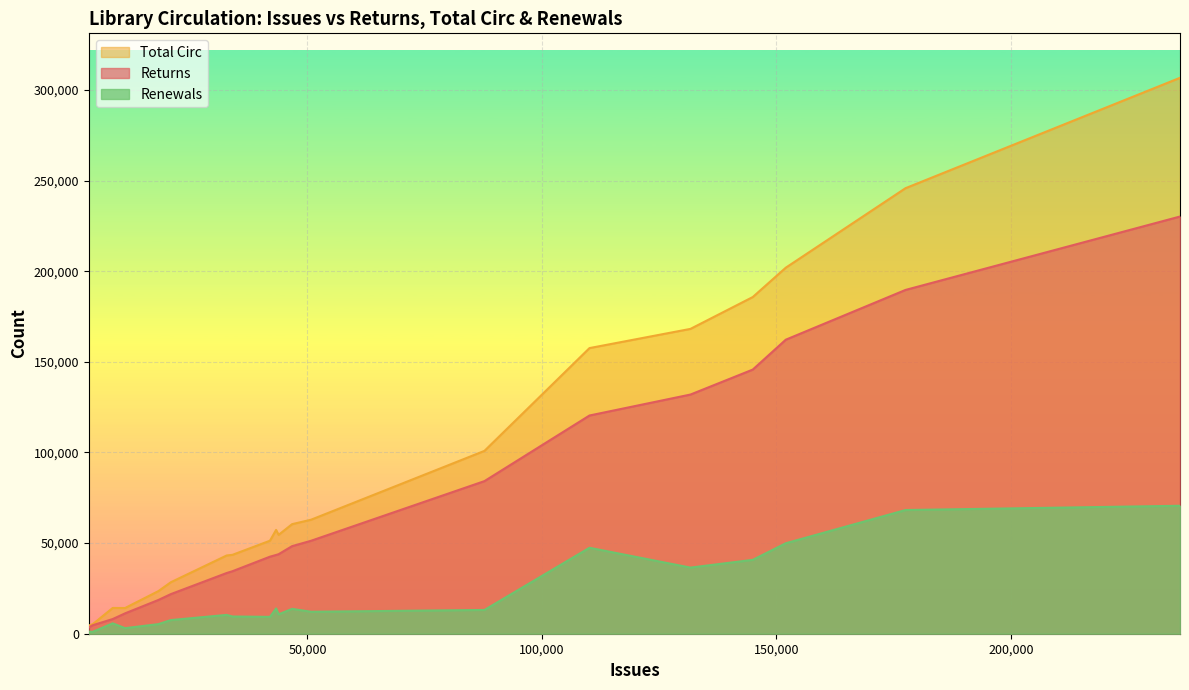

Which series has the widest spread of values?

Total Circ